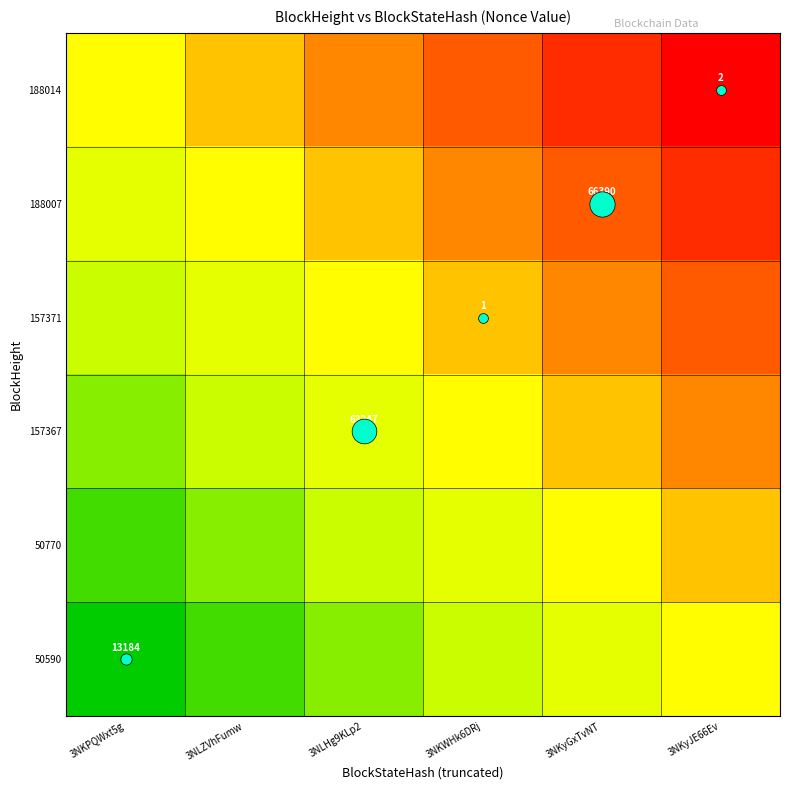

Count the number of categories in the chart.

6